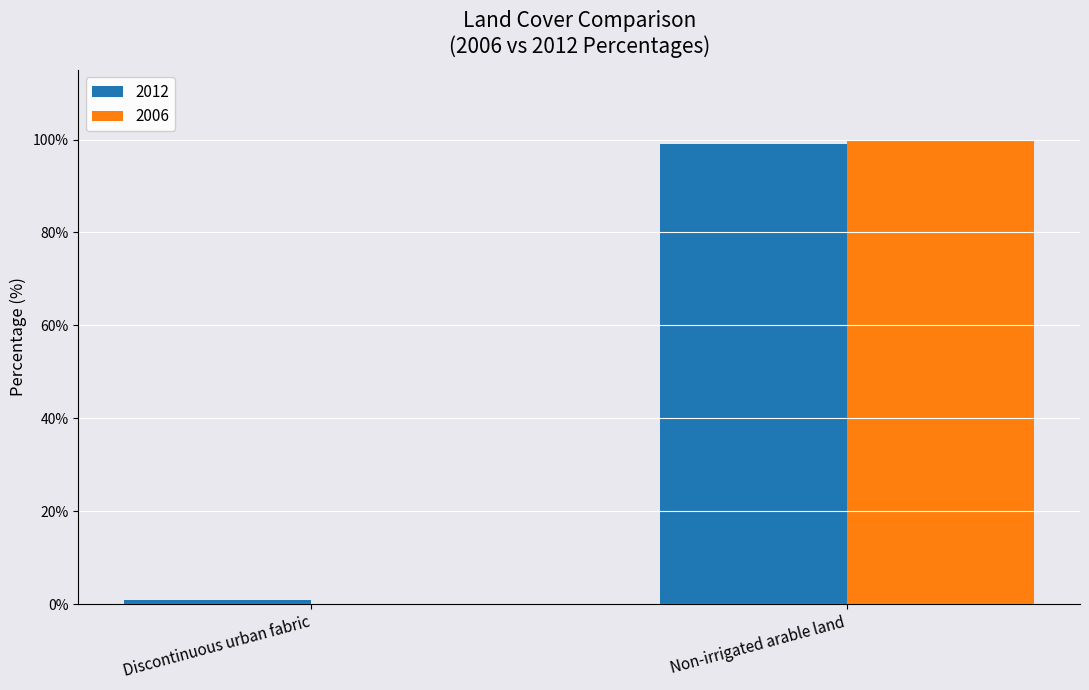

What is the maximum value shown in the chart?

100.0